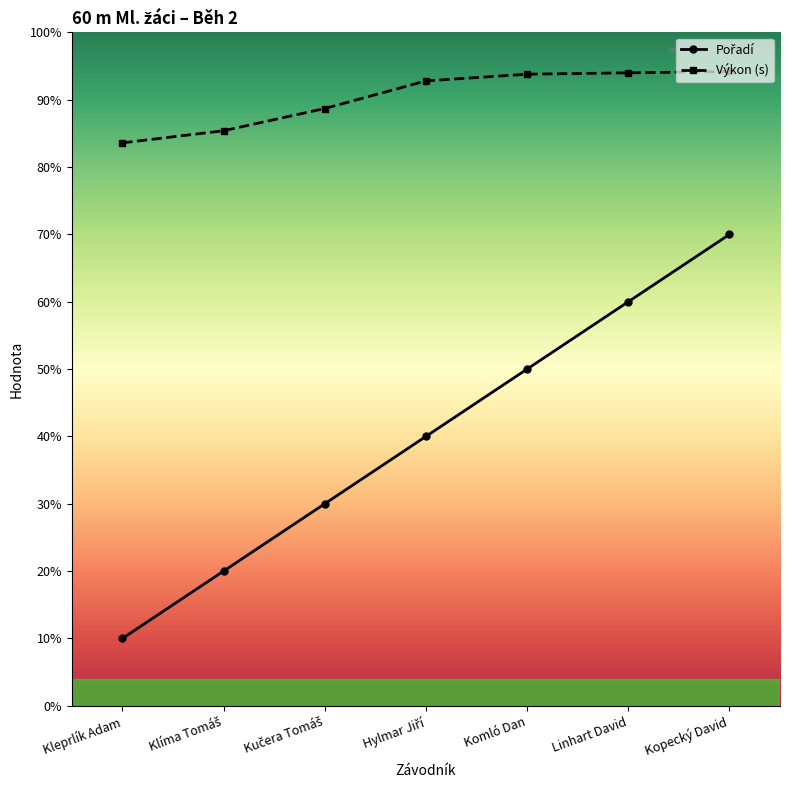

Where is Pořadí nearest to the value 4?

Hylmar Jiří